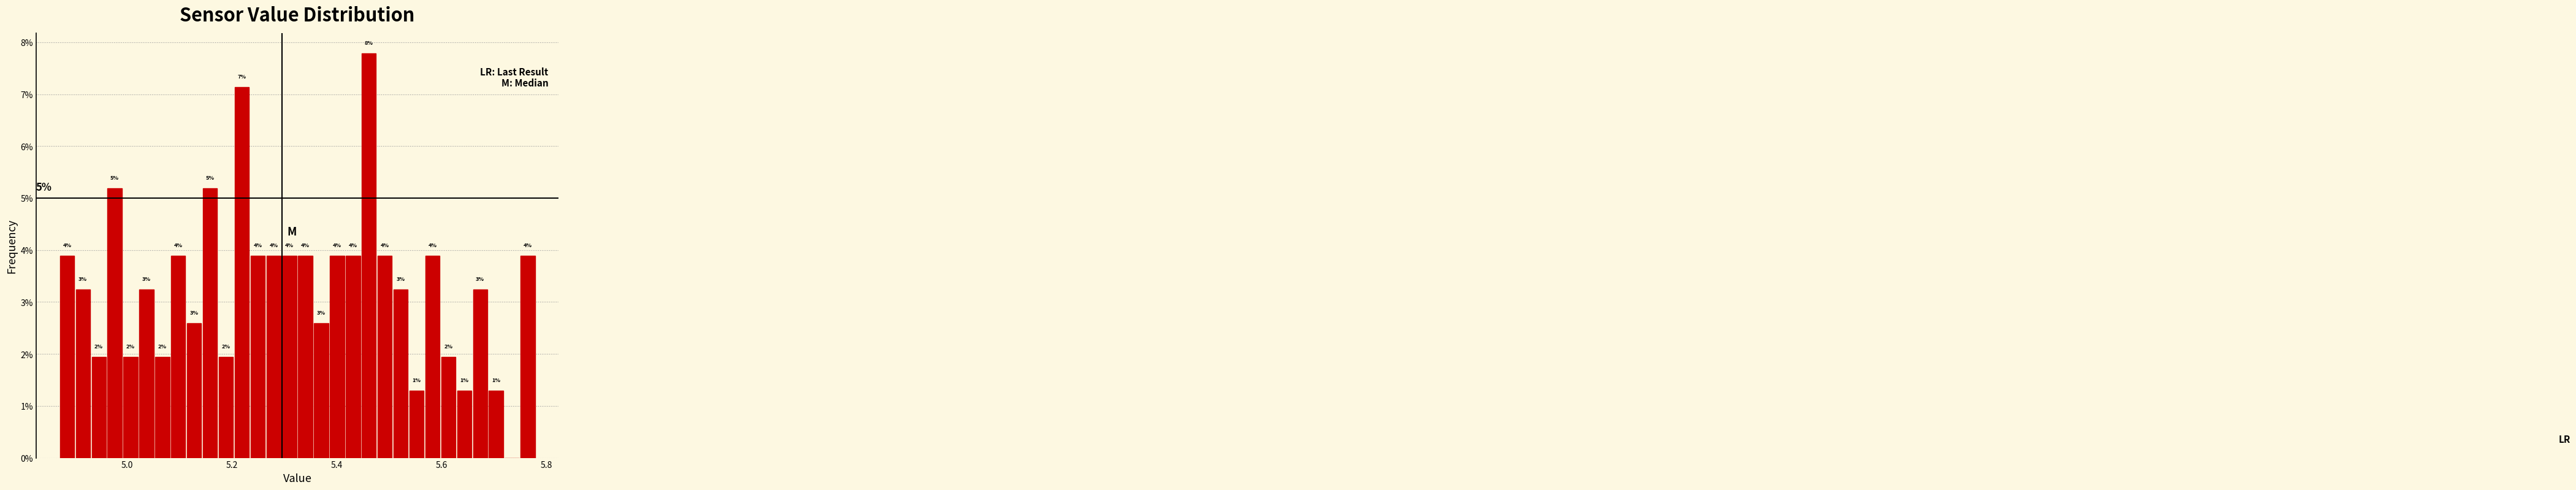

Read against the x-axis, roughly where is the centre of the tallest bar?

5.46